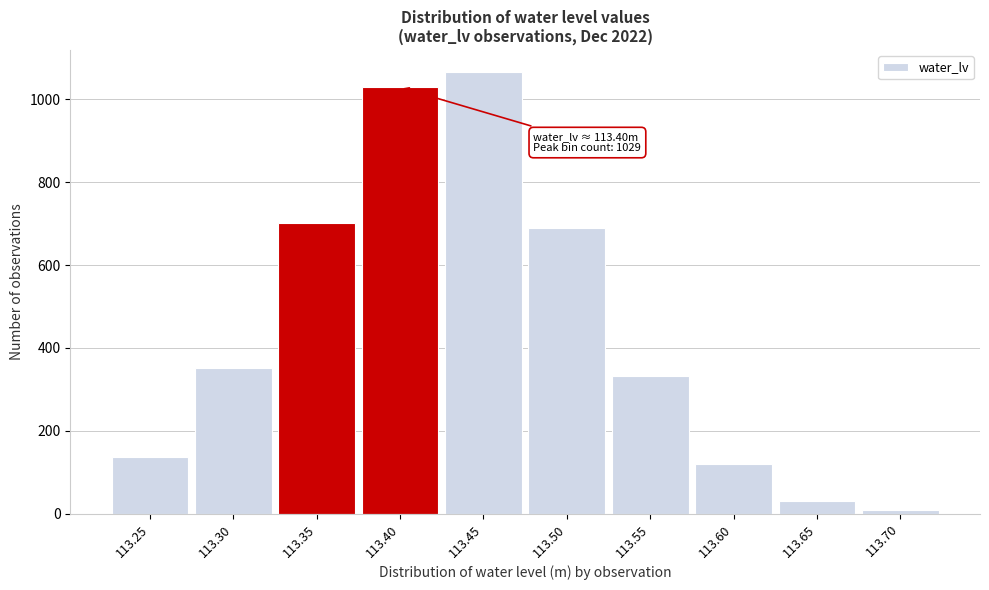

Reading right to left, what are all the values shown in this chart?

9	30	119	332	689	1066	1029	701	351	136